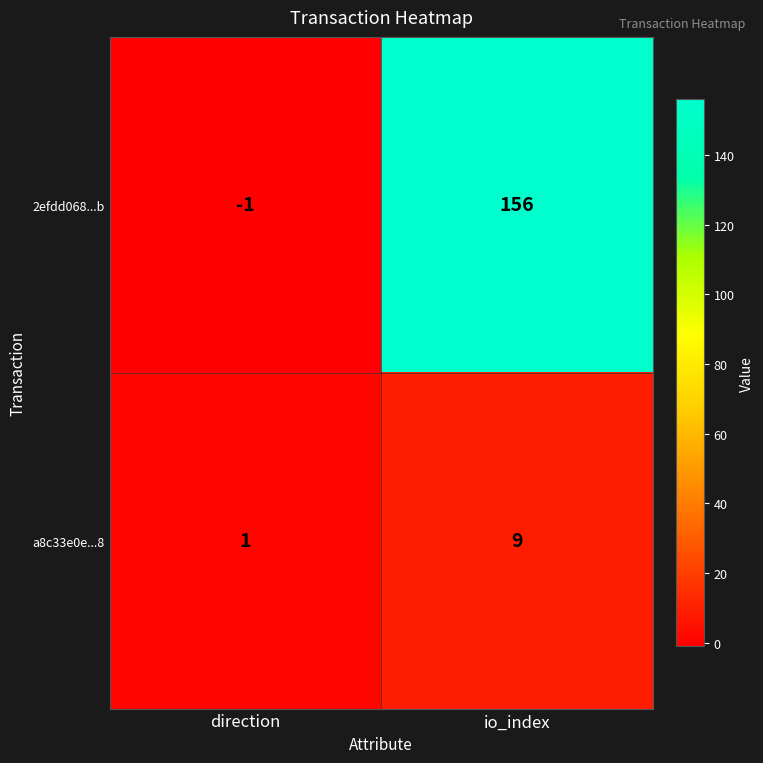

What is the greatest value displayed?

156